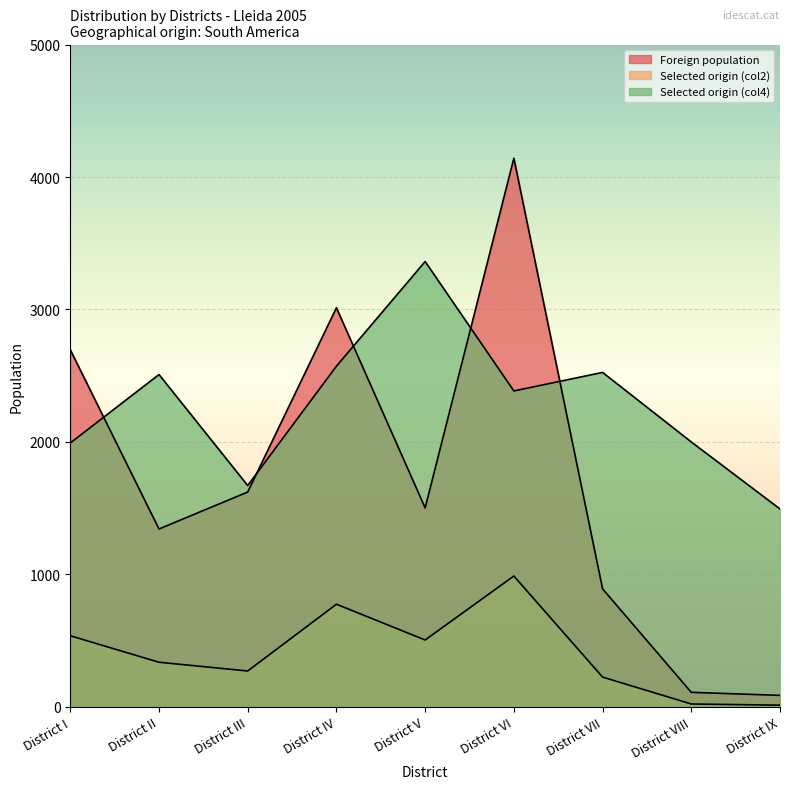

Which series has the largest range (max minus min)?

Foreign population